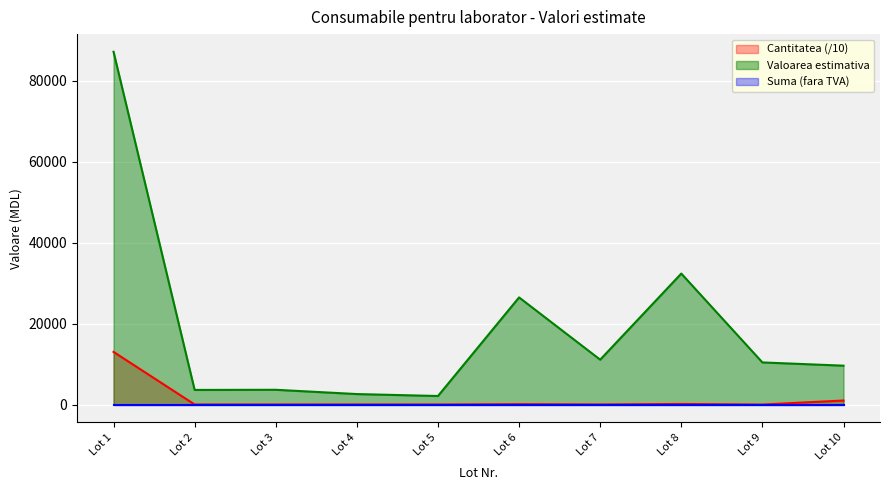

What is the maximum value for Cantitatea?

13000.0